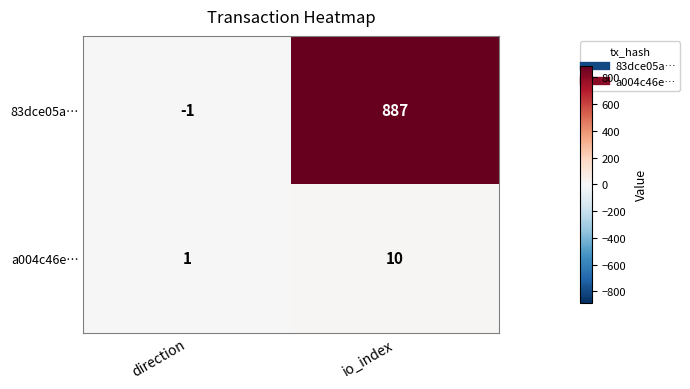

List the series in order of their overall mean, lowest first.

a004c46e…, 83dce05a…